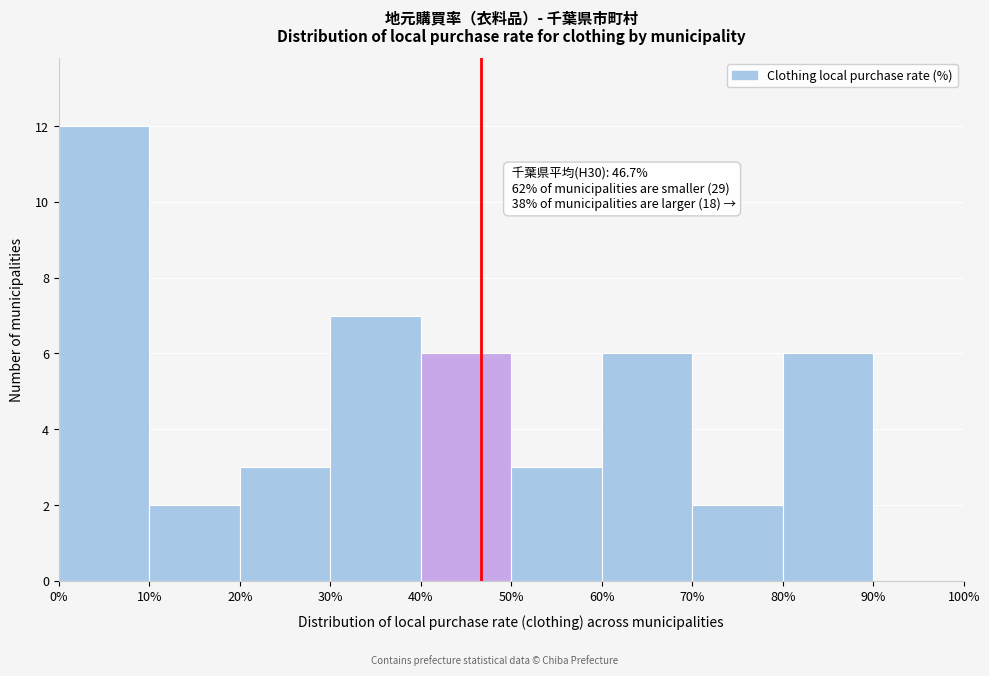

Which range on the x-axis has the tallest bar?

0% to 10%